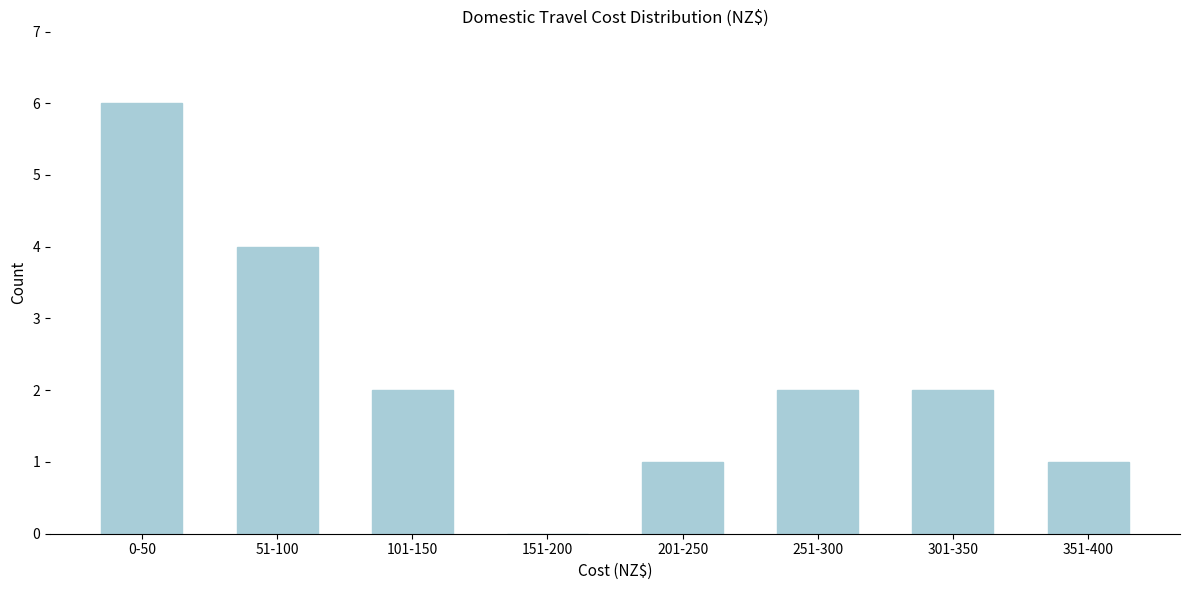

Reading left to right, list all the values displayed in this chart.

0-50=6	51-100=4	101-150=2	151-200=0	201-250=1	251-300=2	301-350=2	351-400=1